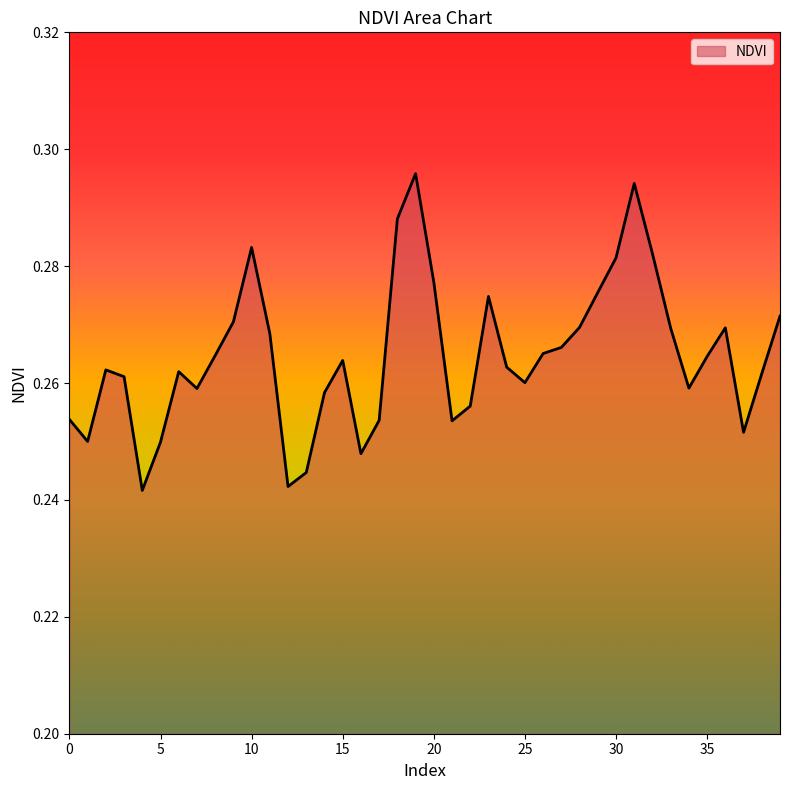

Does the chart display data point markers on the line(s)?

No